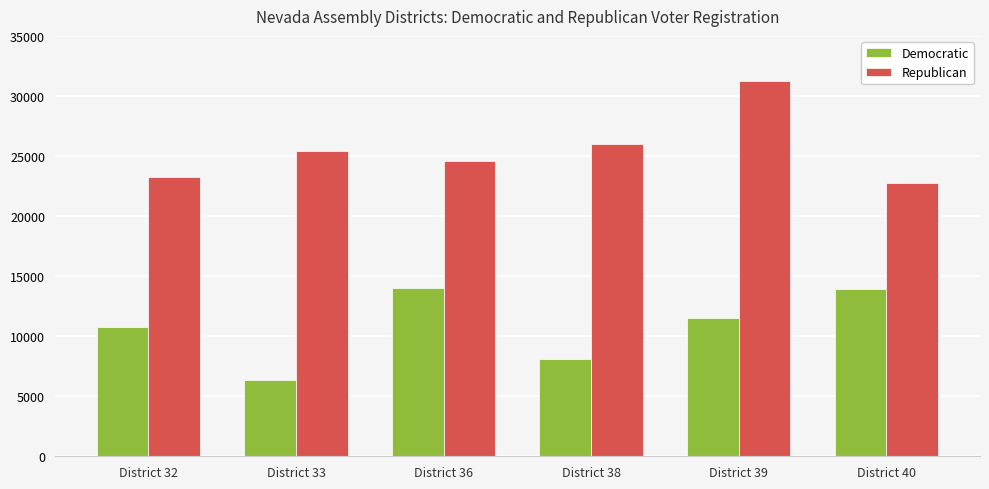

Which series changed the most between District 33 and District 39?

Republican